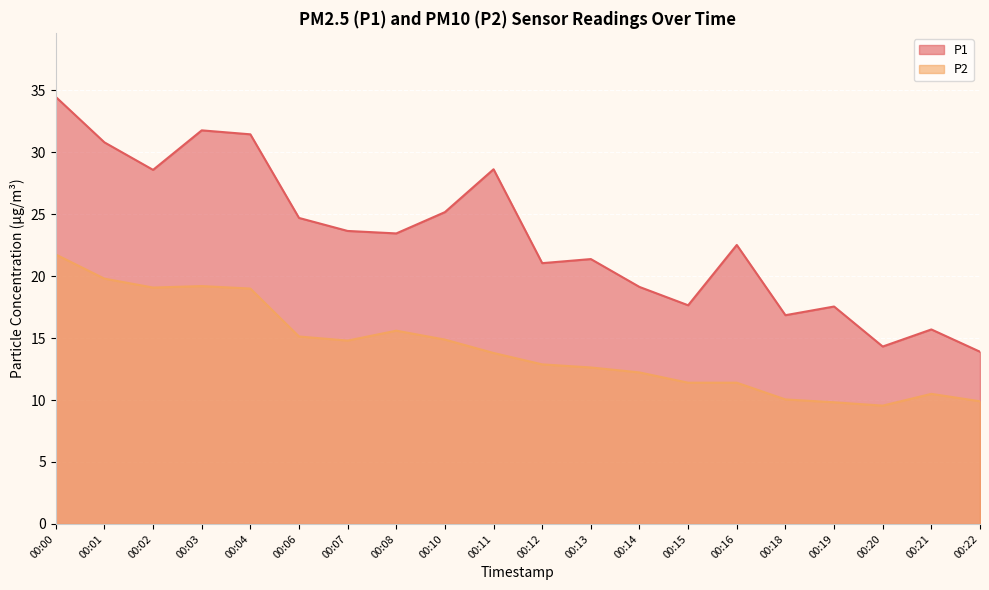

True or false: P1 and P2 intersect in this chart.

False